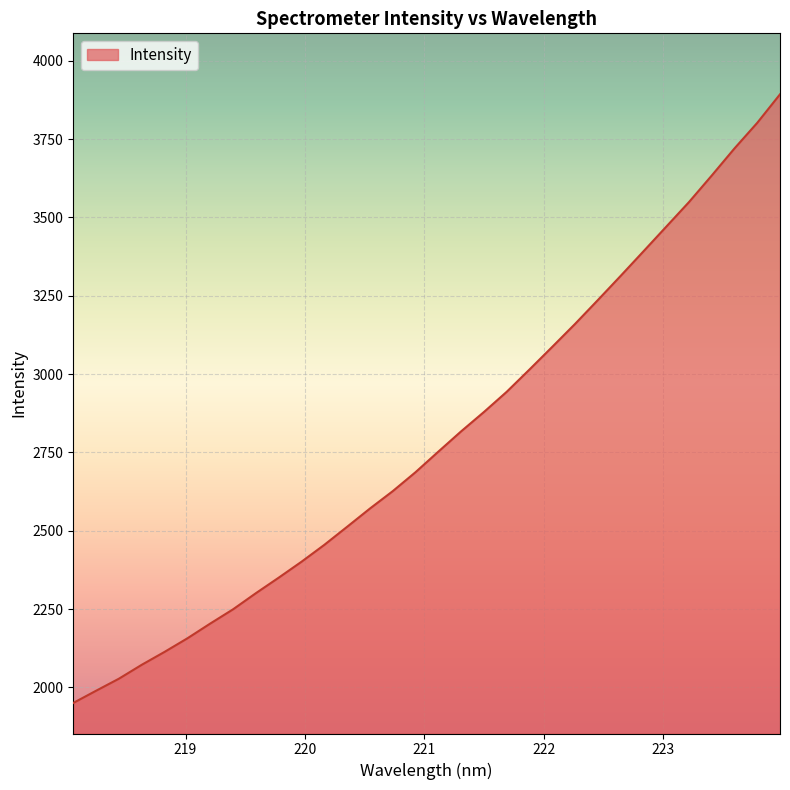

What is the greatest value displayed?

3893.1